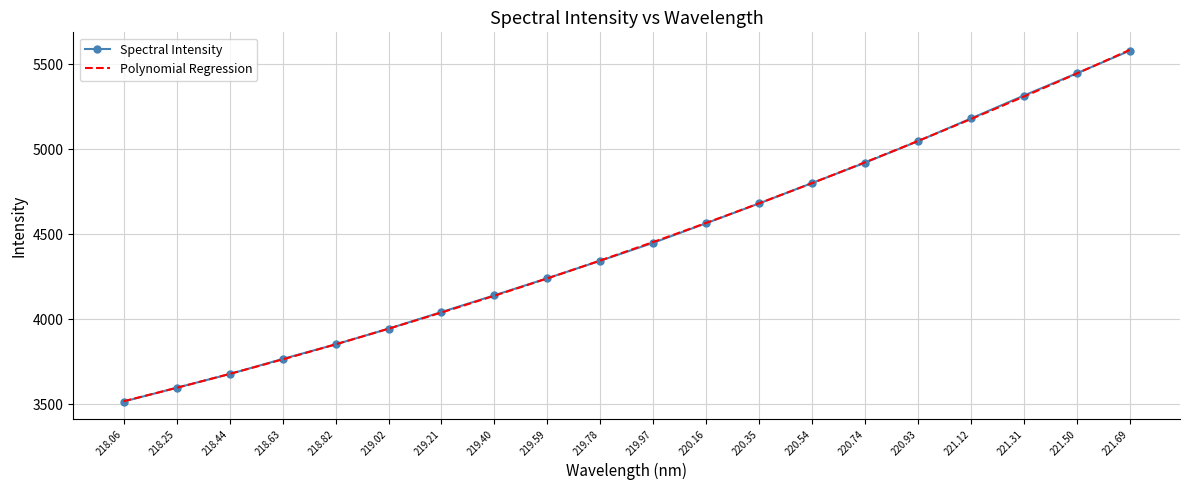

How many values exceed 4450?

10